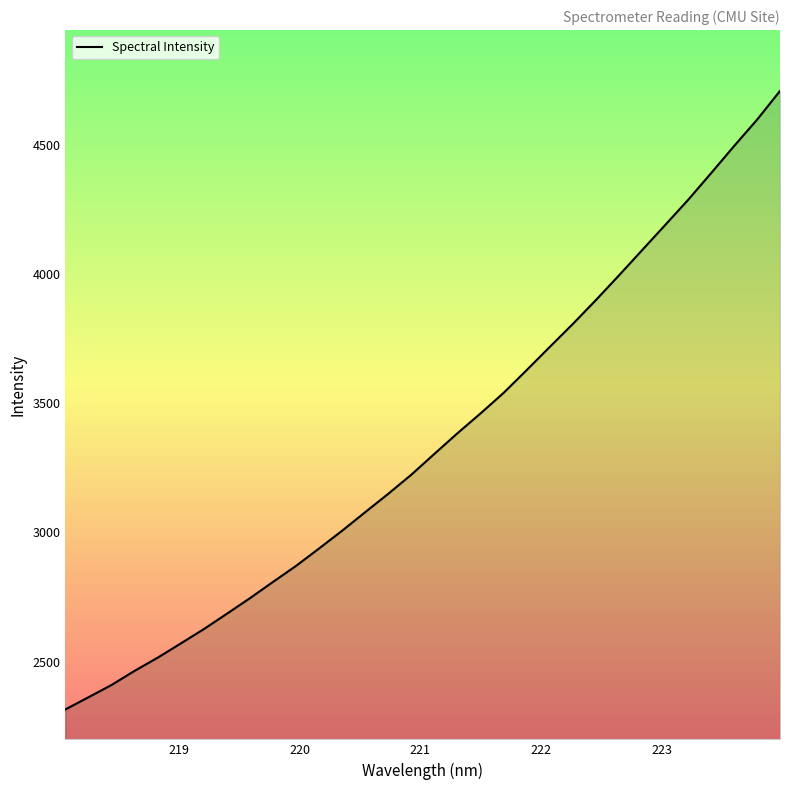

What is the difference between the maximum and minimum values?

2391.1